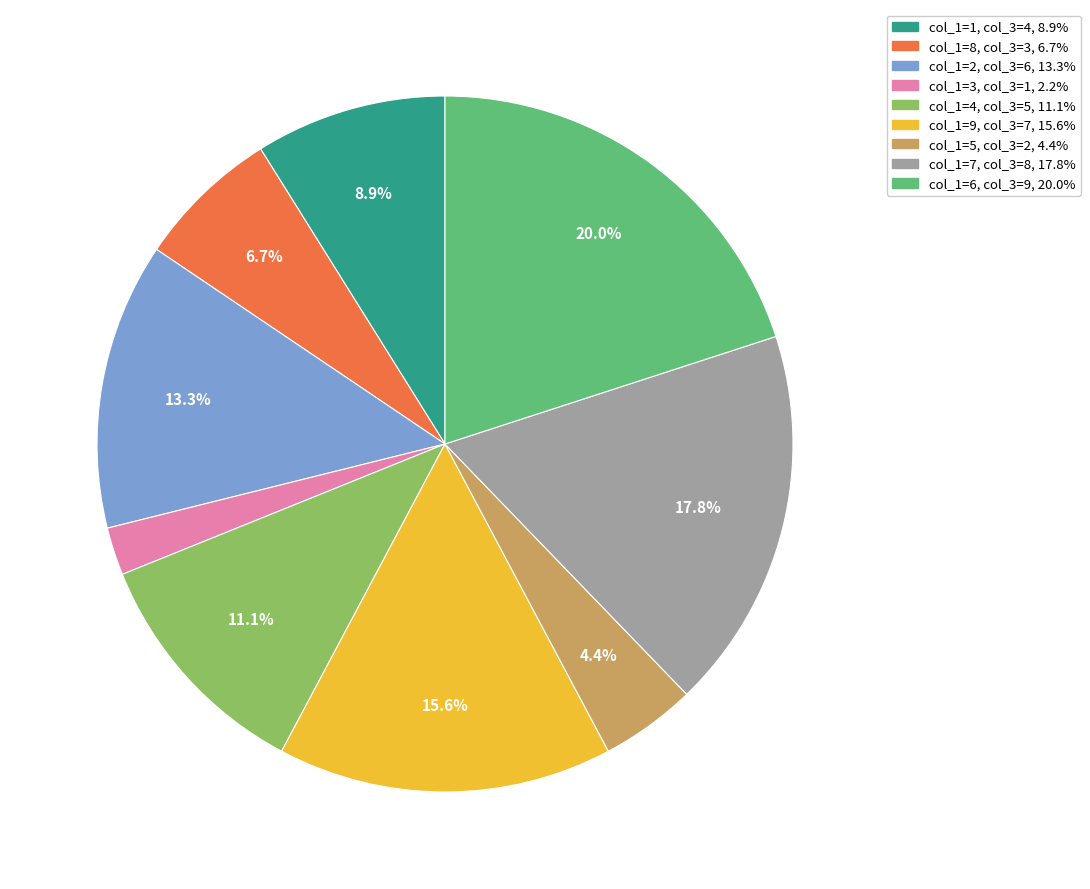

How many segments does this pie chart have?

9